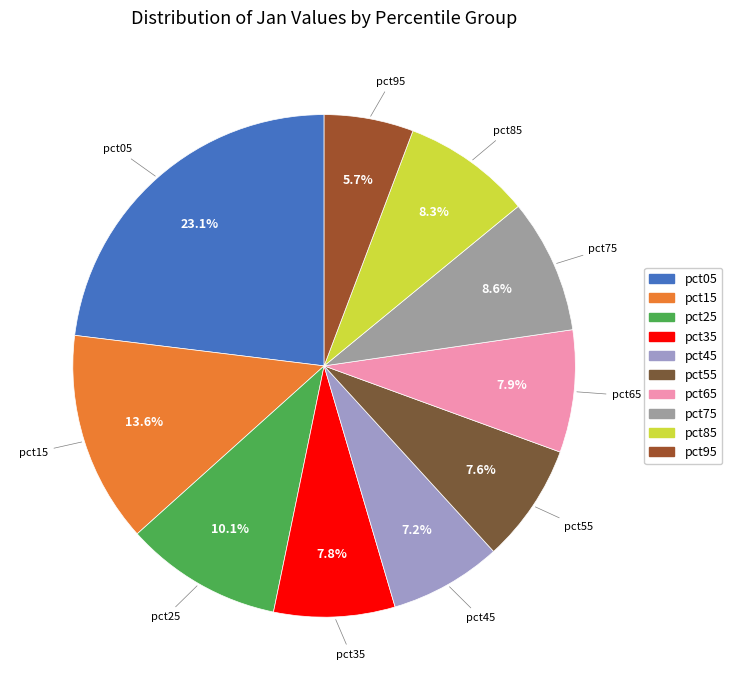

What is the smallest slice in the pie chart?

pct95